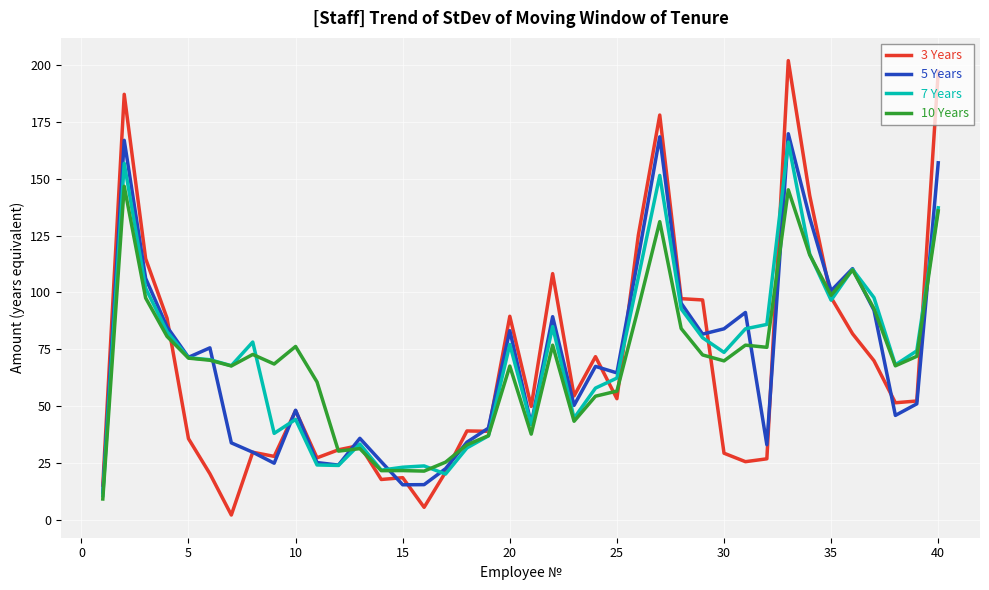

Which series has the widest spread of values?

3 Years